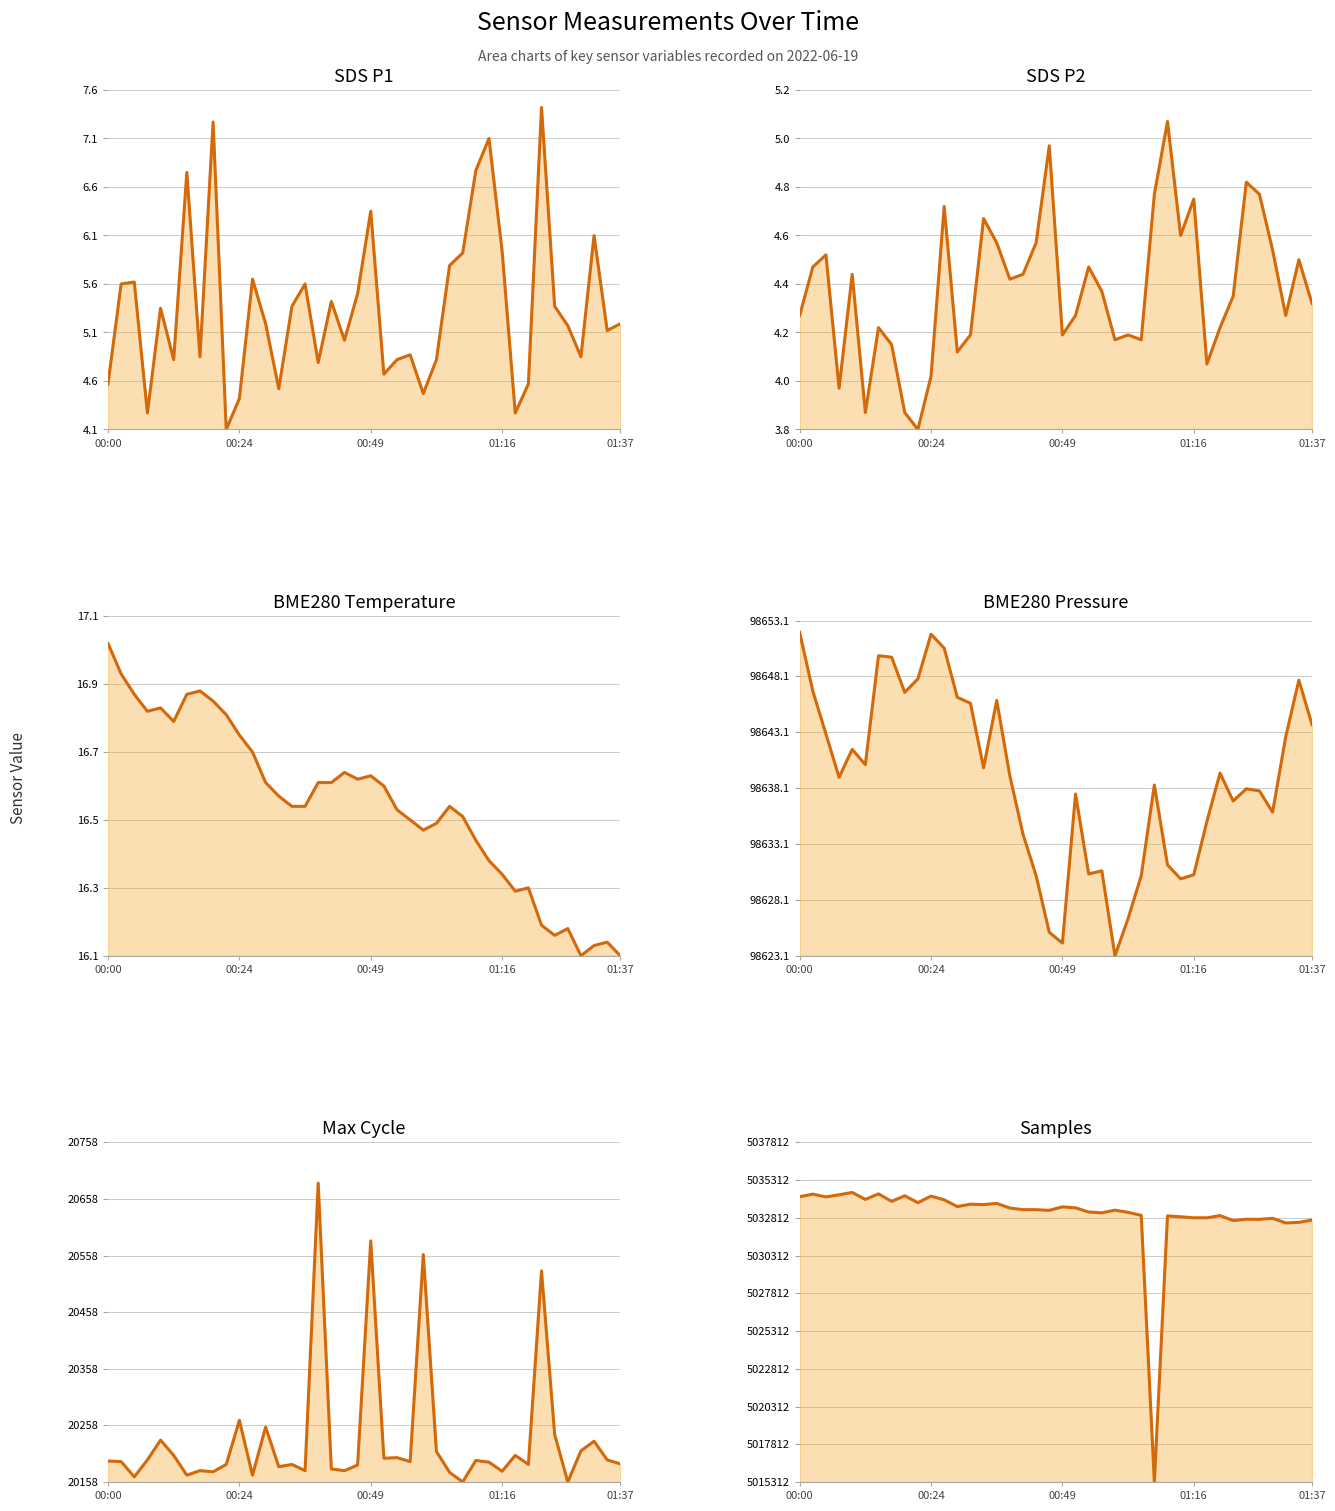

At which label is SDS P2 closest to 0?

9